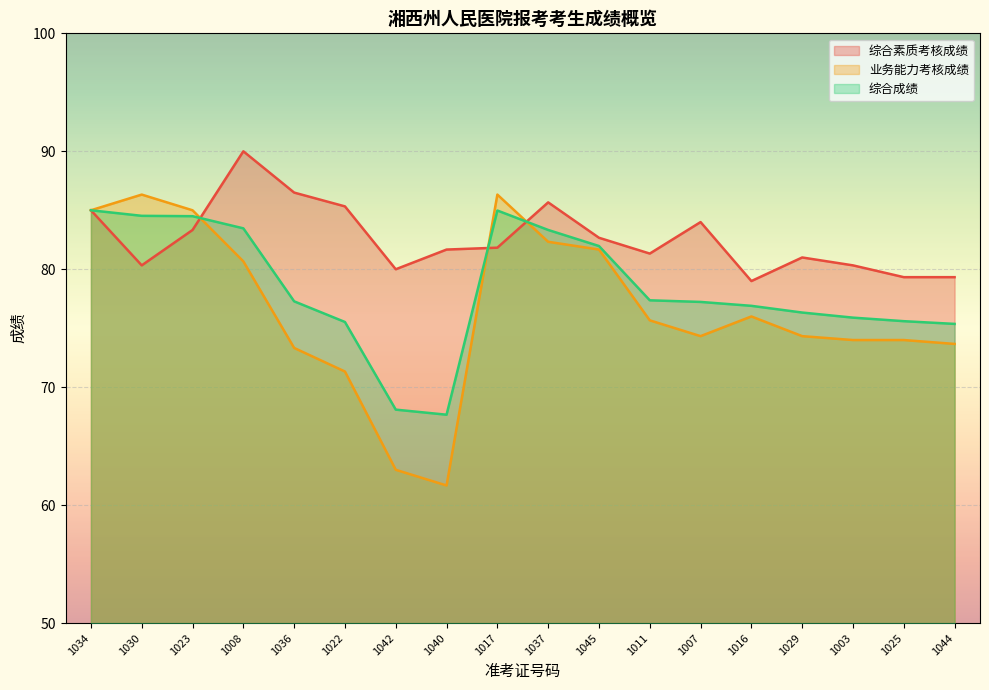

Reading right to left, list all the values displayed in this chart.

综合素质考核成绩: 1044=79.3	1025=79.3	1003=80.3	1029=81.0	1016=79.0	1007=84.0	1011=81.3	1045=82.7	1037=85.7	1017=81.8	1040=81.7	1042=80.0	1022=85.3	1036=86.5	1008=90.0	1023=83.3	1030=80.3	1034=85.0
业务能力考核成绩: 1044=73.7	1025=74.0	1003=74.0	1029=74.3	1016=76.0	1007=74.3	1011=75.7	1045=81.7	1037=82.3	1017=86.3	1040=61.7	1042=63.0	1022=71.3	1036=73.3	1008=80.7	1023=85.0	1030=86.3	1034=85.0
综合成绩: 1044=75.4	1025=75.6	1003=75.9	1029=76.3	1016=76.9	1007=77.2	1011=77.4	1045=82.0	1037=83.3	1017=85.0	1040=67.7	1042=68.1	1022=75.5	1036=77.3	1008=83.5	1023=84.5	1030=84.5	1034=85.0